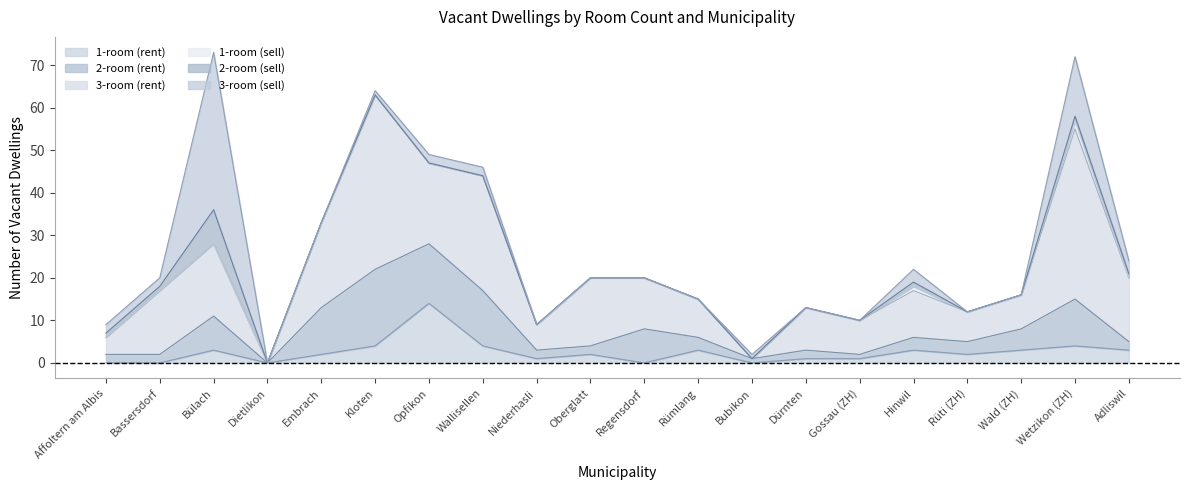

Which series has the widest spread of values?

3-room (rent)